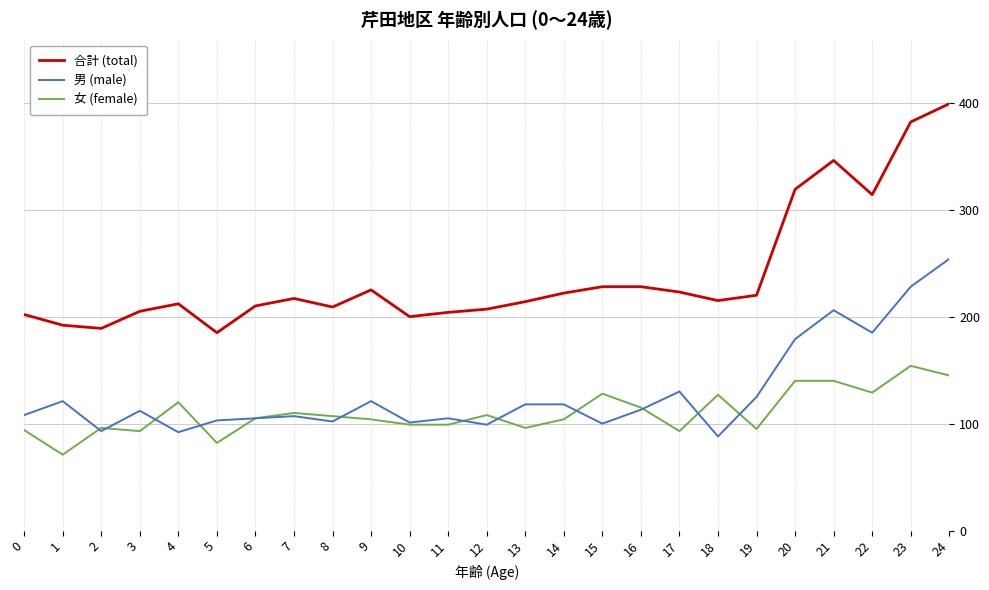

Between 4 and 20, which series saw the biggest shift?

合計 (total)